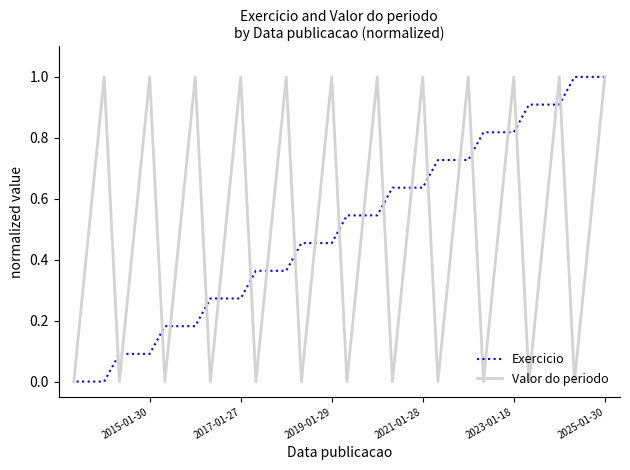

True or false: Valor do periodo has a value of 1.0 at 2015-01-30.

True